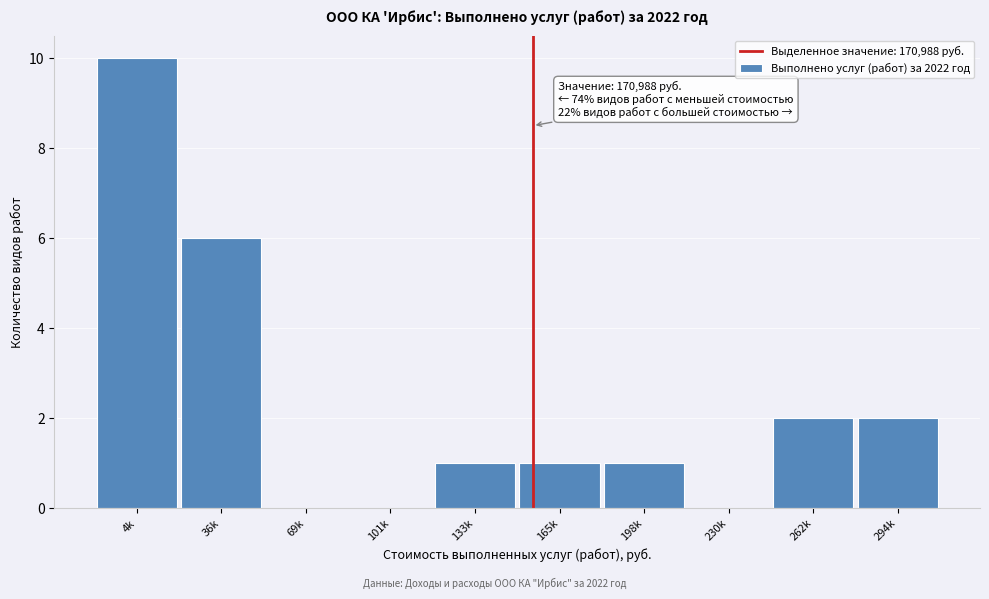

Reading left to right, what are all the values shown in this chart?

4k=10	36k=6	69k=0	101k=0	133k=1	165k=1	198k=1	230k=0	262k=2	294k=2